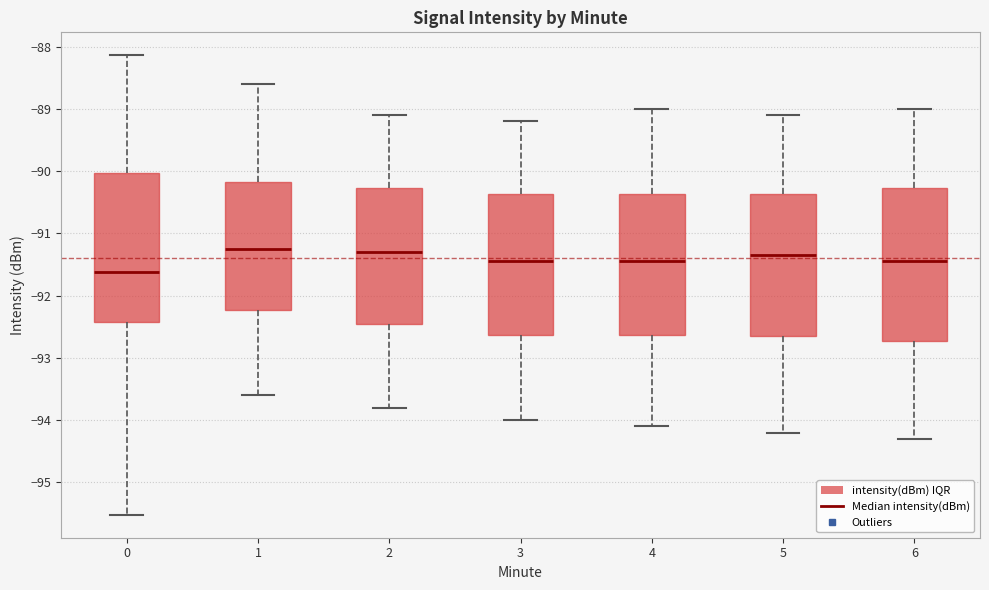

Reading left to right, transcribe this box plot: for each box, give where its median line is, the range the box spans, and where its two whiskers end, as read against the y-axis. The values are not printed on the chart, so give them approximately, as read against the axis.

0: median -91.6, box -92.4 to -90.0, whiskers -95.5 to -88.1
1: median -91.2, box -92.2 to -90.2, whiskers -93.6 to -88.6
2: median -91.3, box -92.4 to -90.3, whiskers -93.8 to -89.1
3: median -91.4, box -92.6 to -90.4, whiskers -94.0 to -89.2
4: median -91.4, box -92.6 to -90.4, whiskers -94.1 to -89.0
5: median -91.3, box -92.6 to -90.4, whiskers -94.2 to -89.1
6: median -91.4, box -92.7 to -90.3, whiskers -94.3 to -89.0